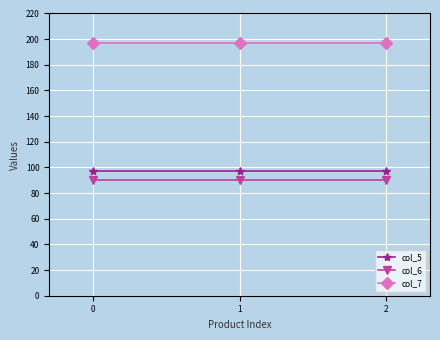

What are all the series names shown in the legend?

col_5, col_6, col_7